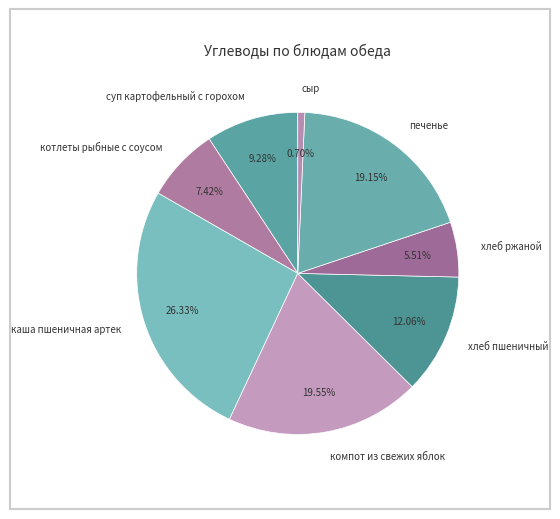

Does компот из свежих яблок account for over 50% of the chart?

No